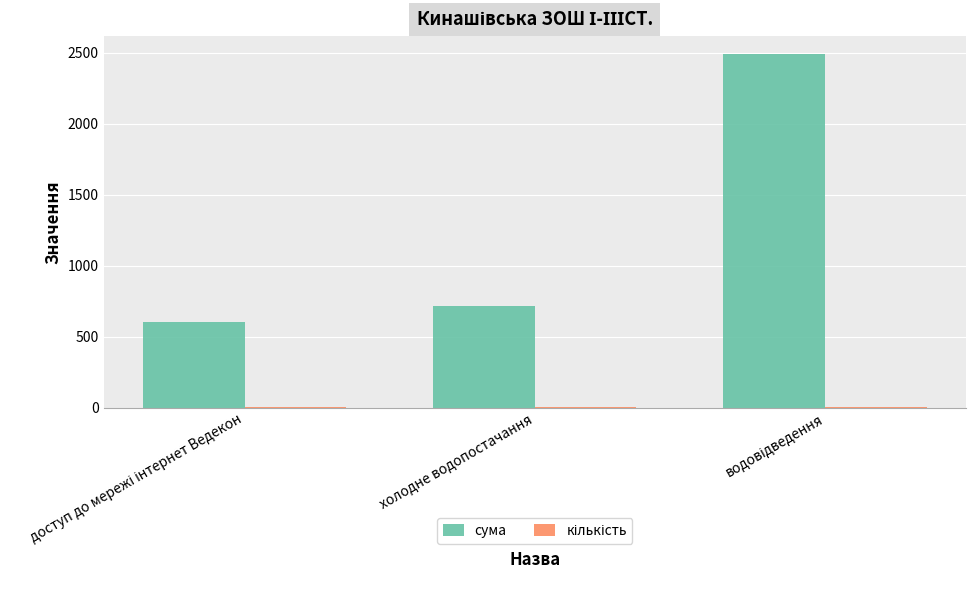

Which series has the largest total across all categories?

сума